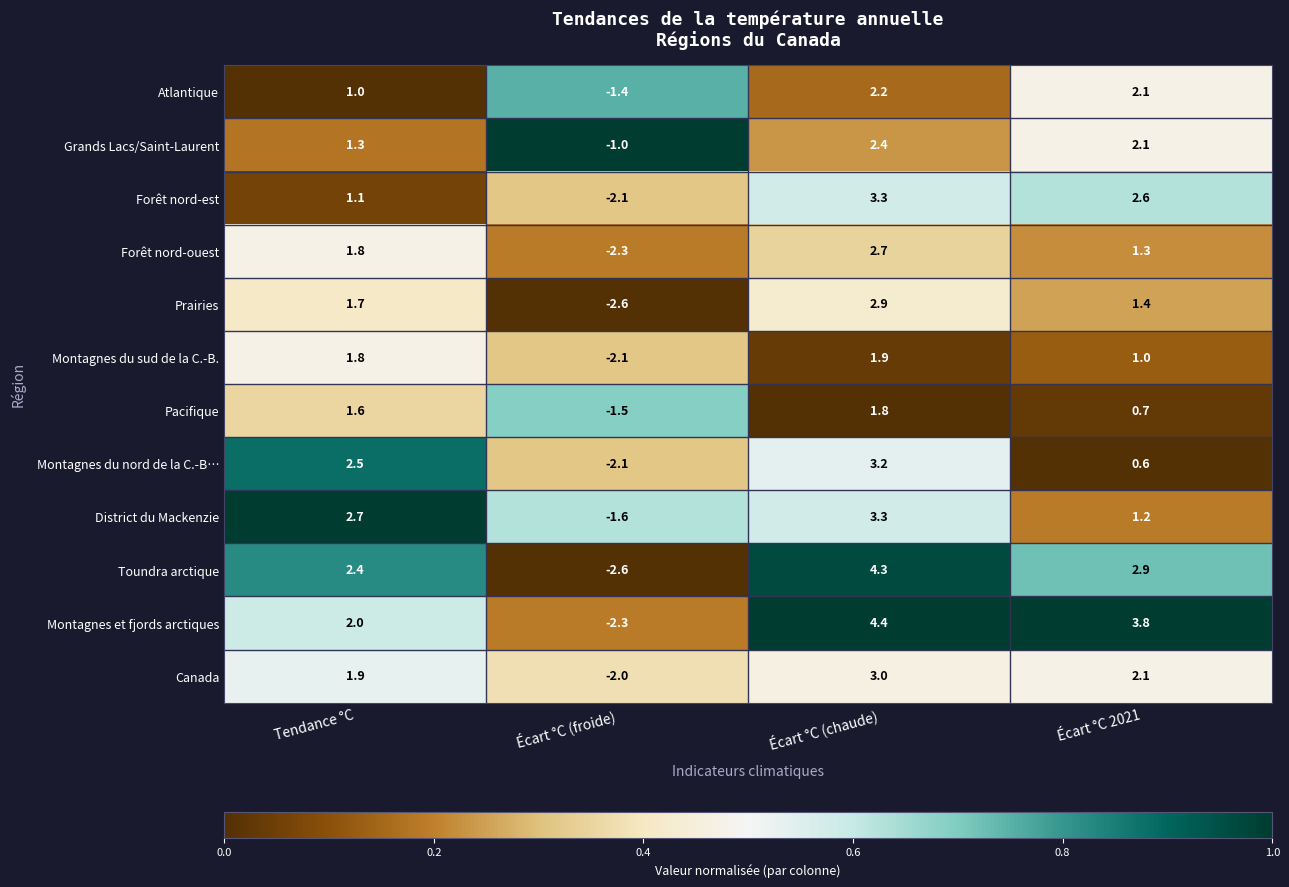

Which series has the largest range (max minus min)?

Toundra arctique